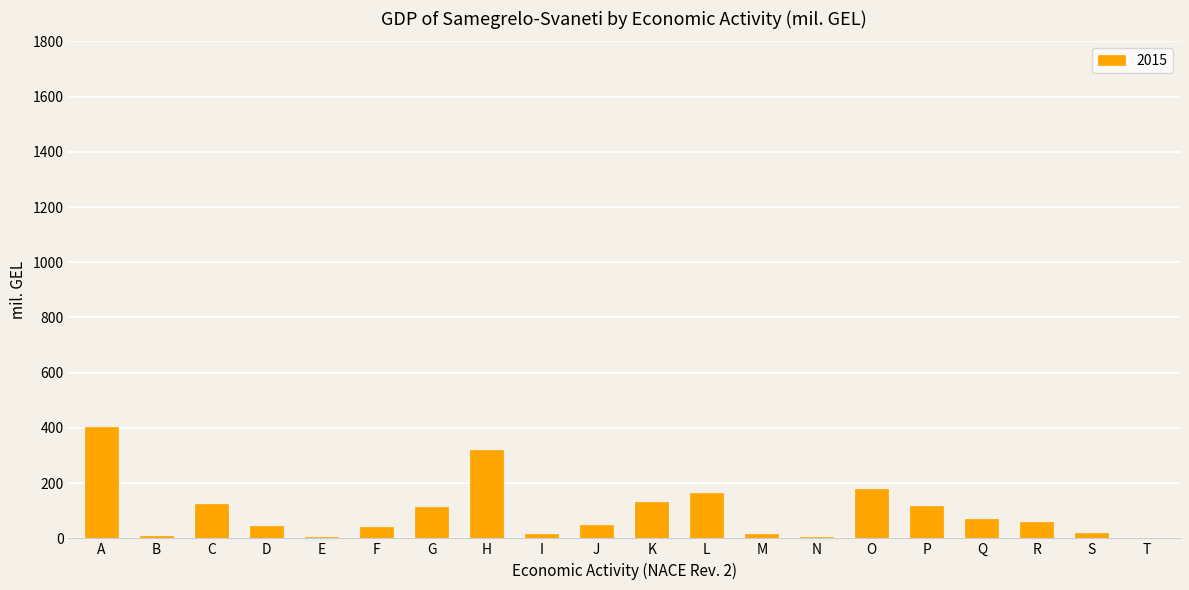

The value at C is 50.7. True or false?

False